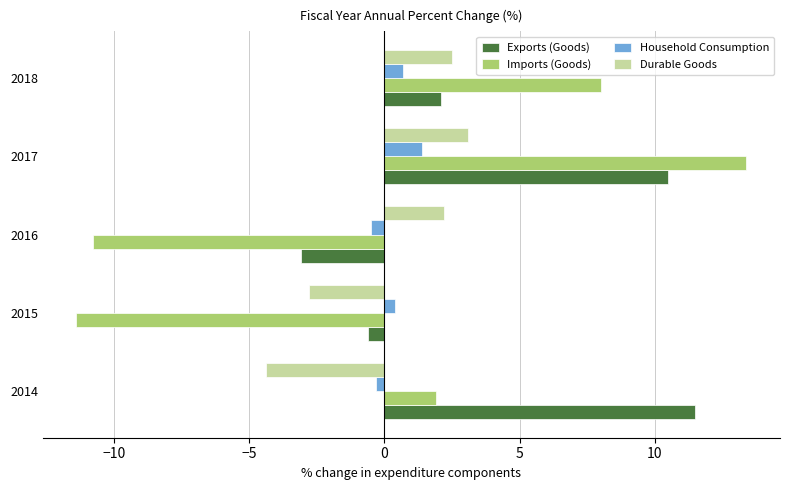

What value does the Exports (Goods) series have at 2017?

10.5